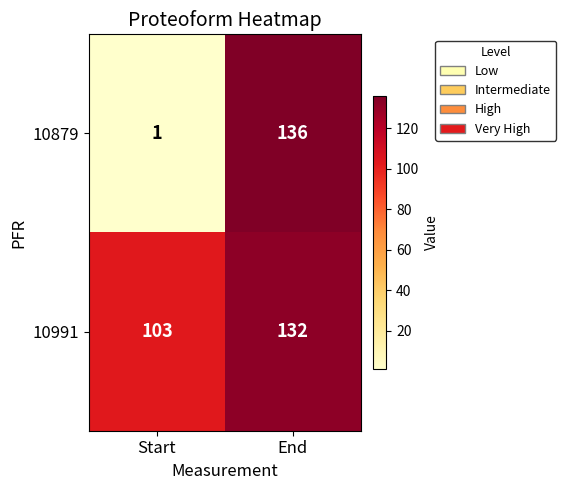

At which label is 10991 closest to 117?

Start